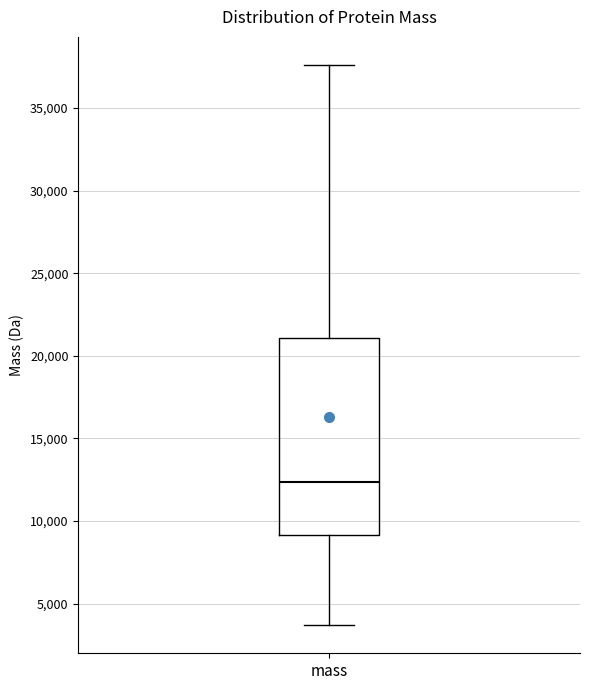

Where is the upper edge of the box for mass on the y-axis? The values are not printed on the chart, so give them approximately, as read against the axis.

21000